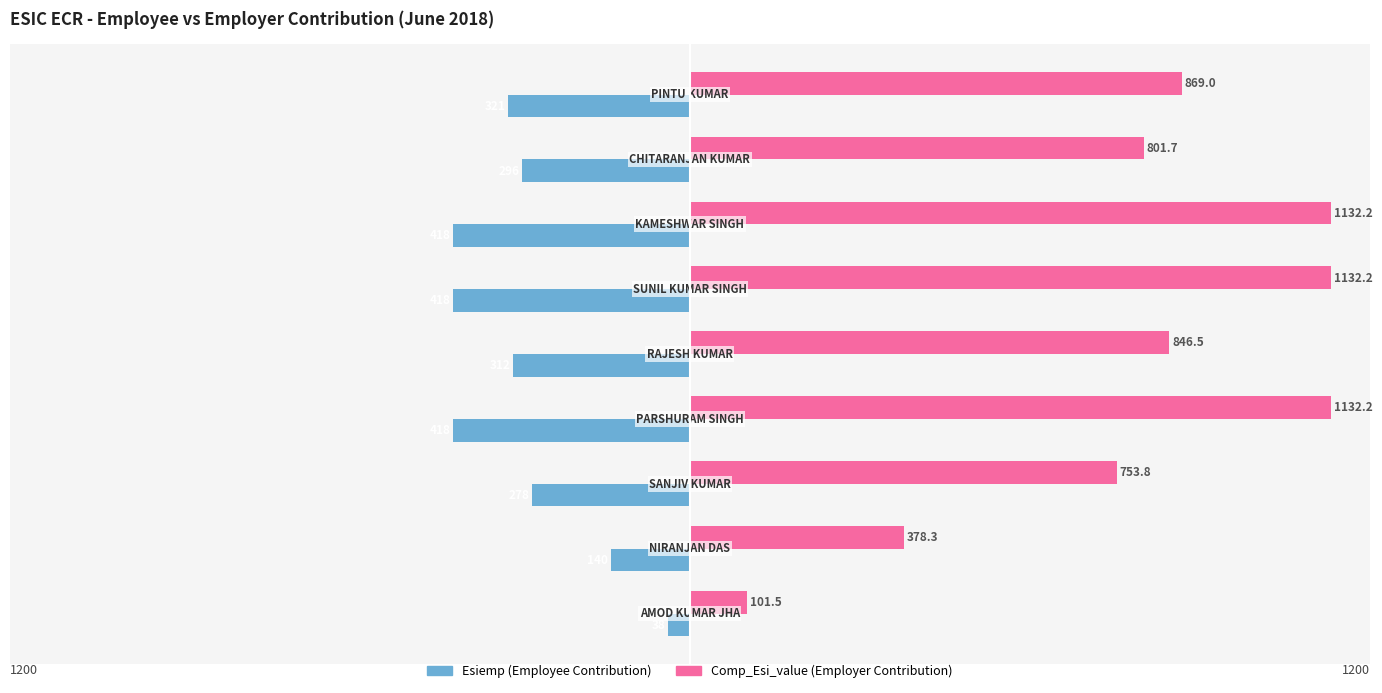

Does the chart contain any negative values?

Yes